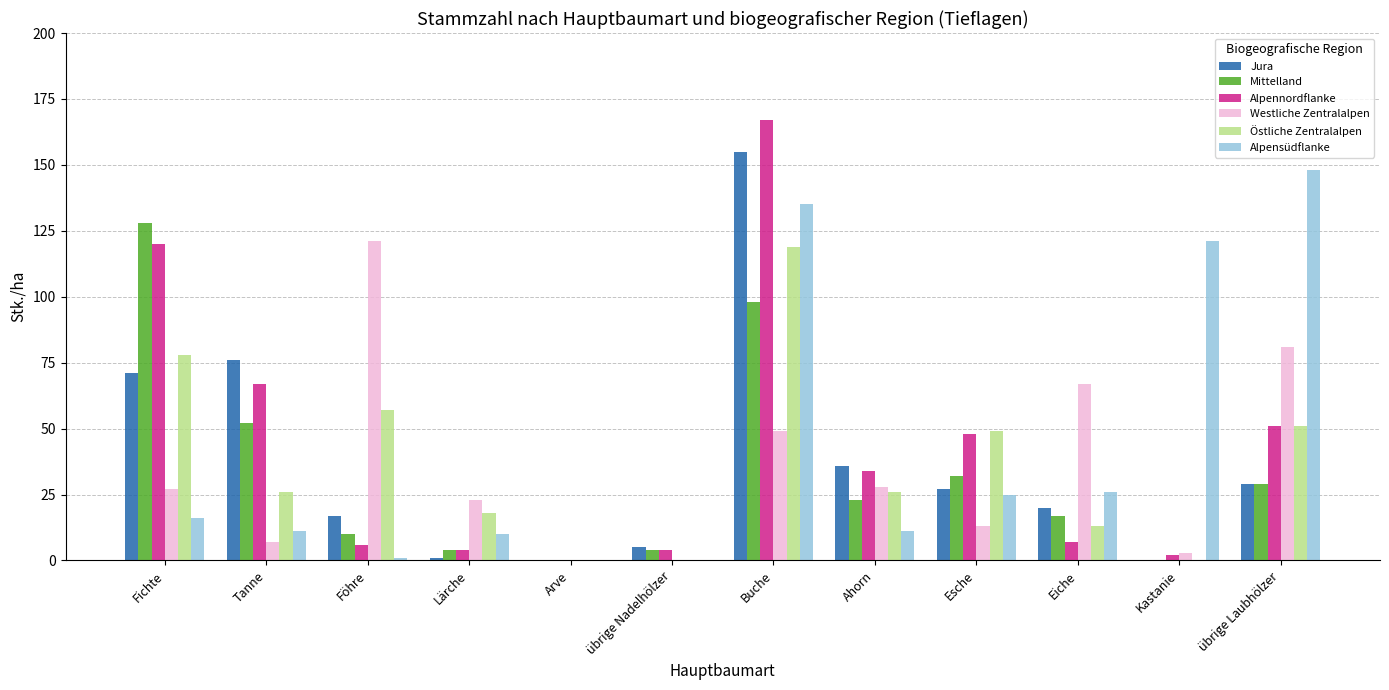

Reading right to left, extract all data points from this chart.

Jura: übrige Laubhölzer=29	Kastanie=0	Eiche=20	Esche=27	Ahorn=36	Buche=155	übrige Nadelhölzer=5	Arve=0	Lärche=1	Föhre=17	Tanne=76	Fichte=71
Mittelland: übrige Laubhölzer=29	Kastanie=0	Eiche=17	Esche=32	Ahorn=23	Buche=98	übrige Nadelhölzer=4	Arve=0	Lärche=4	Föhre=10	Tanne=52	Fichte=128
Alpennordflanke: übrige Laubhölzer=51	Kastanie=2	Eiche=7	Esche=48	Ahorn=34	Buche=167	übrige Nadelhölzer=4	Arve=0	Lärche=4	Föhre=6	Tanne=67	Fichte=120
Westliche Zentralalpen: übrige Laubhölzer=81	Kastanie=3	Eiche=67	Esche=13	Ahorn=28	Buche=49	übrige Nadelhölzer=0	Arve=0	Lärche=23	Föhre=121	Tanne=7	Fichte=27
Östliche Zentralalpen: übrige Laubhölzer=51	Kastanie=0	Eiche=13	Esche=49	Ahorn=26	Buche=119	übrige Nadelhölzer=0	Arve=0	Lärche=18	Föhre=57	Tanne=26	Fichte=78
Alpensüdflanke: übrige Laubhölzer=148	Kastanie=121	Eiche=26	Esche=25	Ahorn=11	Buche=135	übrige Nadelhölzer=0	Arve=0	Lärche=10	Föhre=1	Tanne=11	Fichte=16